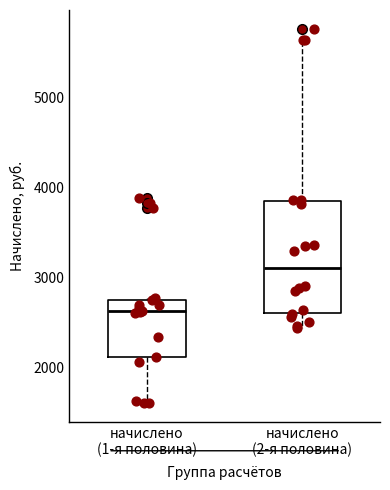

Comparing the boxes themselves (not the whiskers), which one is the tallest?

начислено (2-я половина)